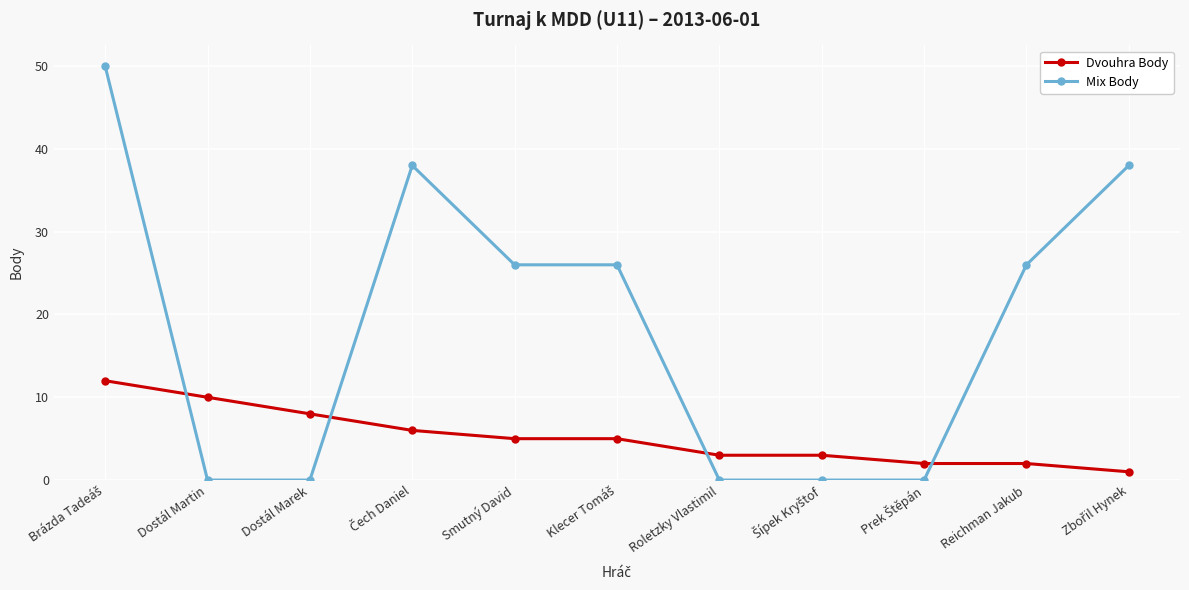

Reading left to right, extract all data points from this chart.

Dvouhra Body: 12	10	8	6	5	5	3	3	2	2	1
Mix Body: 50	0	0	38	26	26	0	0	0	26	38